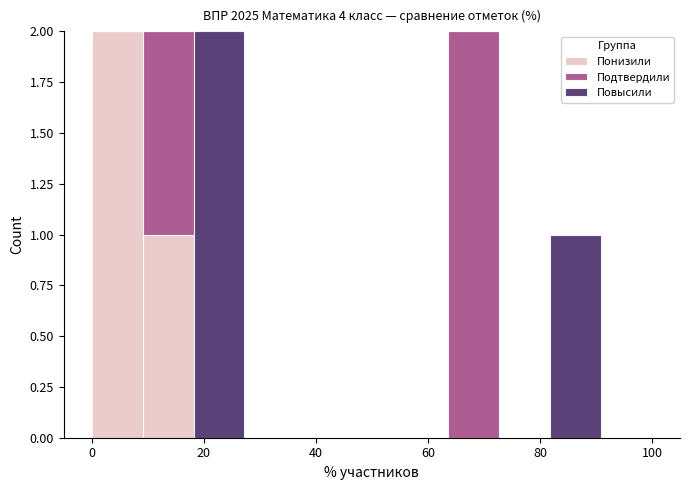

Reading left to right, list every stacked bar in this chart as the range it spans on the x-axis followed by its total height. Neither the bar edges nor the heights are printed on the chart, so give them approximately, as read against the axes.

0 to 10: 2
10 to 18: 2
18 to 28: 2
28 to 36: 0
36 to 46: 0
46 to 54: 0
54 to 64: 0
64 to 72: 2
72 to 82: 0
82 to 90: 1
90 to 100: 0